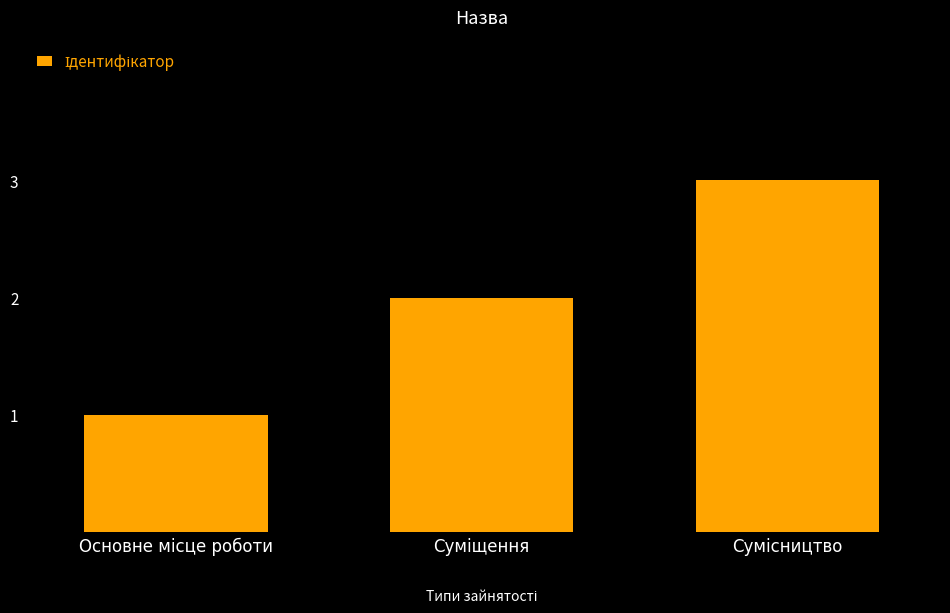

What is the sum of all values?

6